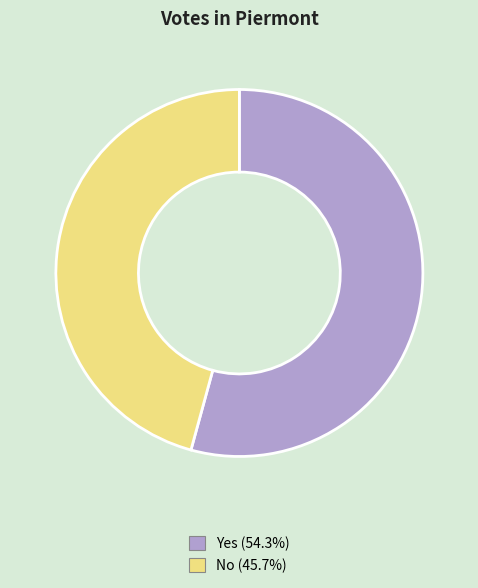

Does any single category account for the majority?

Yes